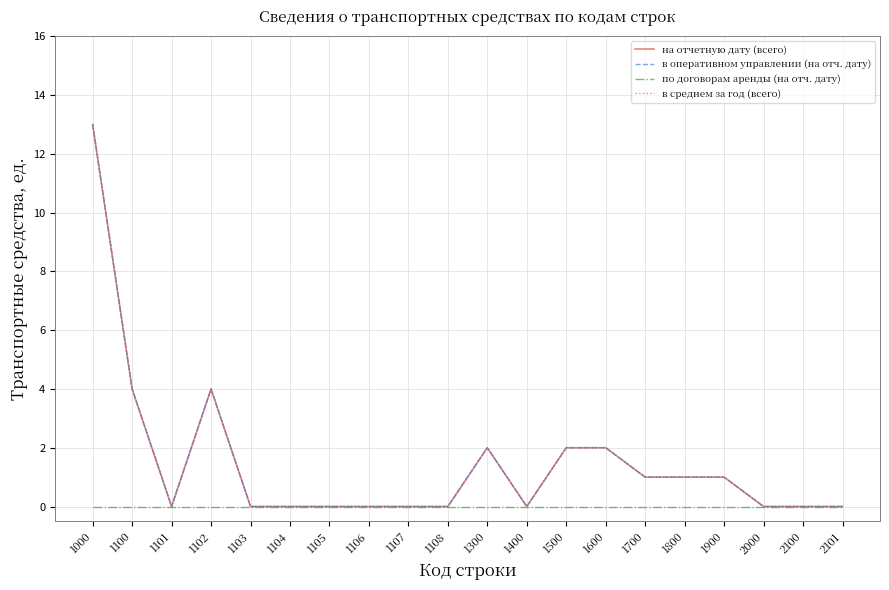

Does the chart have visible grid lines?

Yes